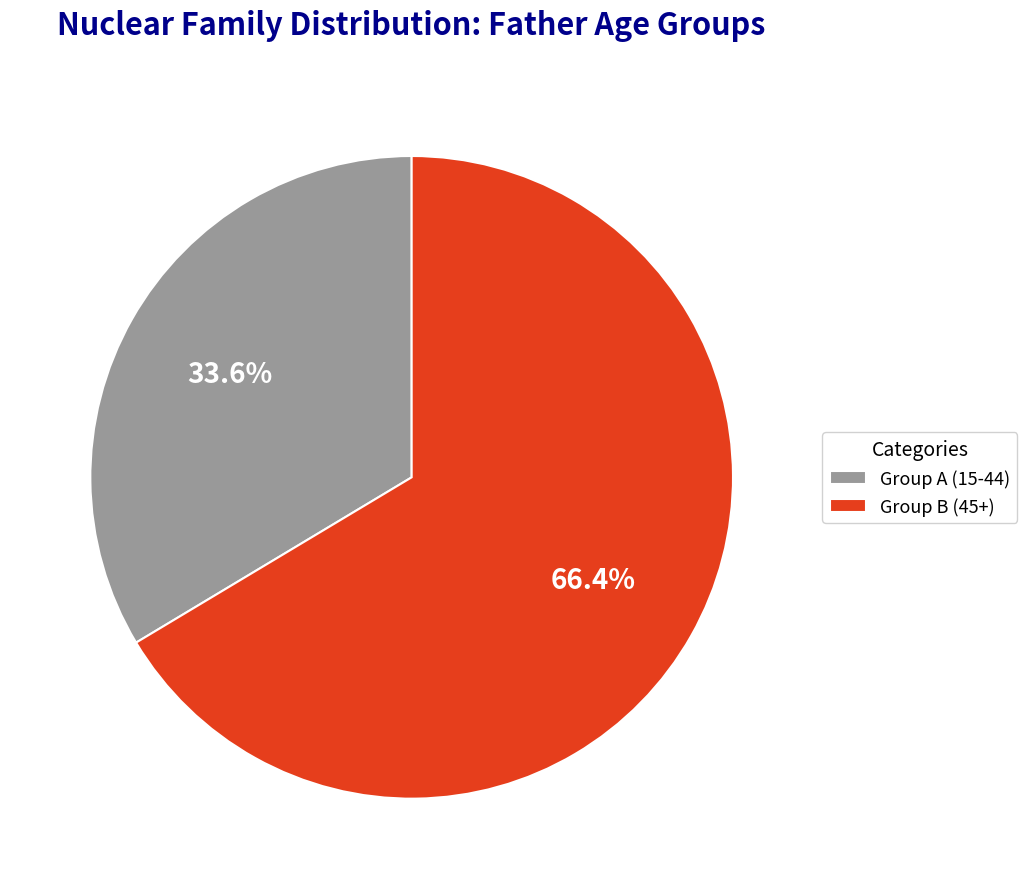

What is the ratio of the value at Group B (45+) to the value at Group A (15-44)?

2.0